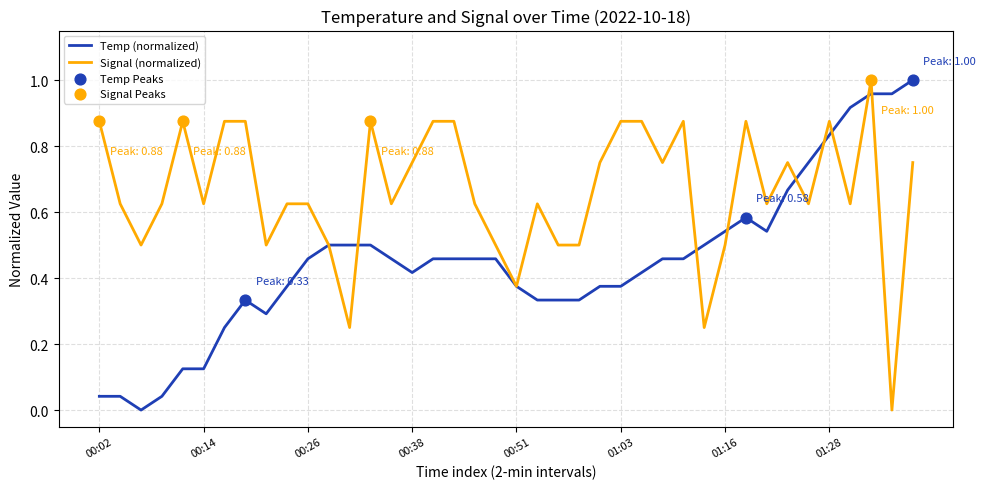

Rank the series by their average value, from lowest to highest.

Temp (normalized), Signal (normalized)